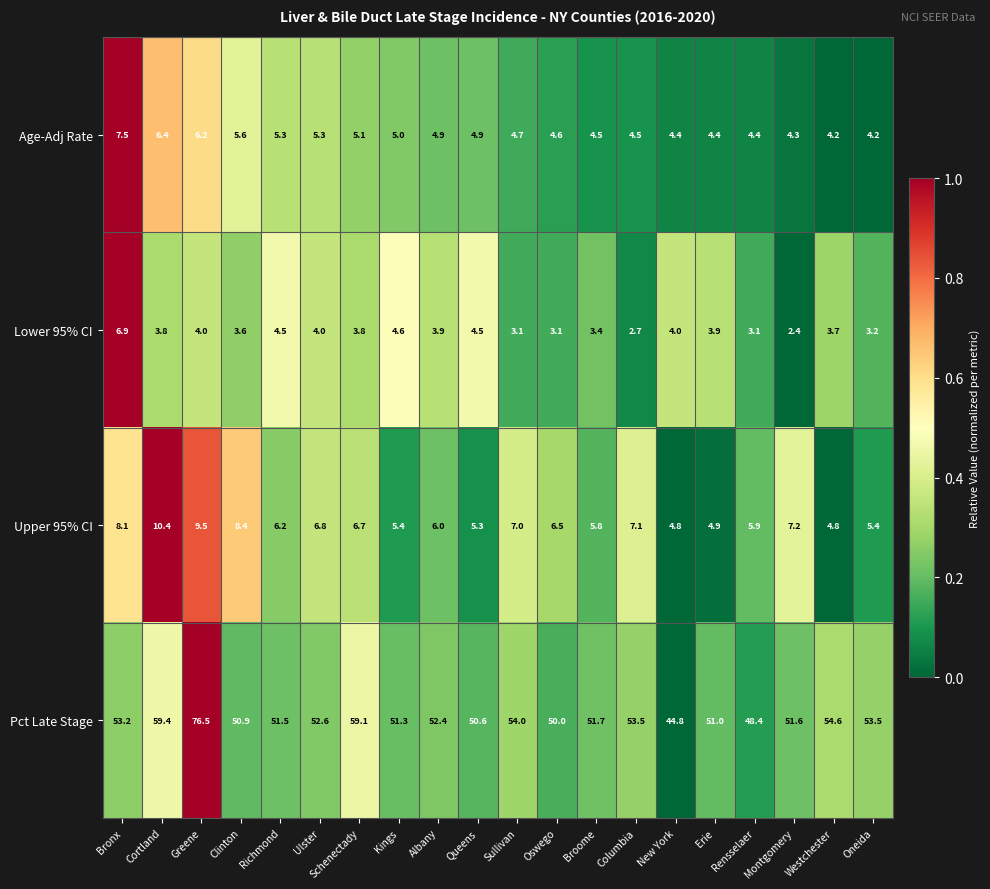

Rank the series by their maximum value, from lowest to highest.

Lower 95% CI, Age-Adj Rate, Upper 95% CI, Pct Late Stage